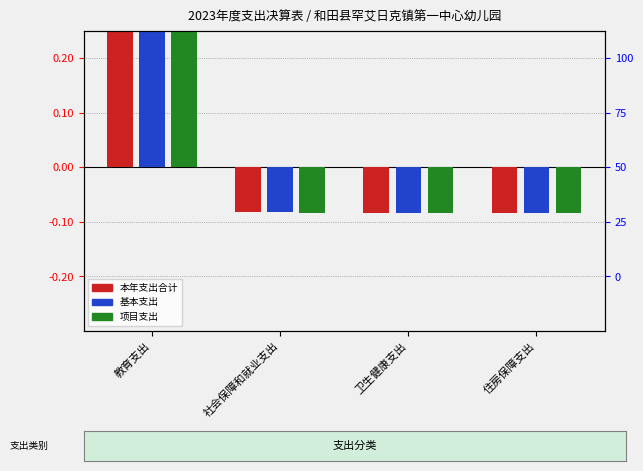

List the series in order of their overall mean, highest first.

基本支出, 本年支出合计, 项目支出